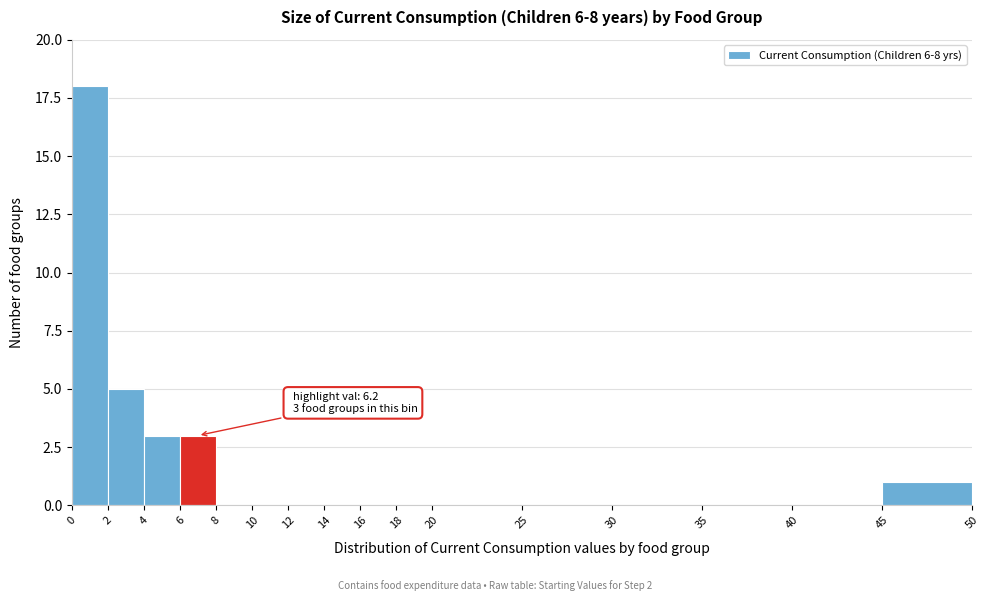

Which range on the x-axis has the tallest bar?

0 to 2